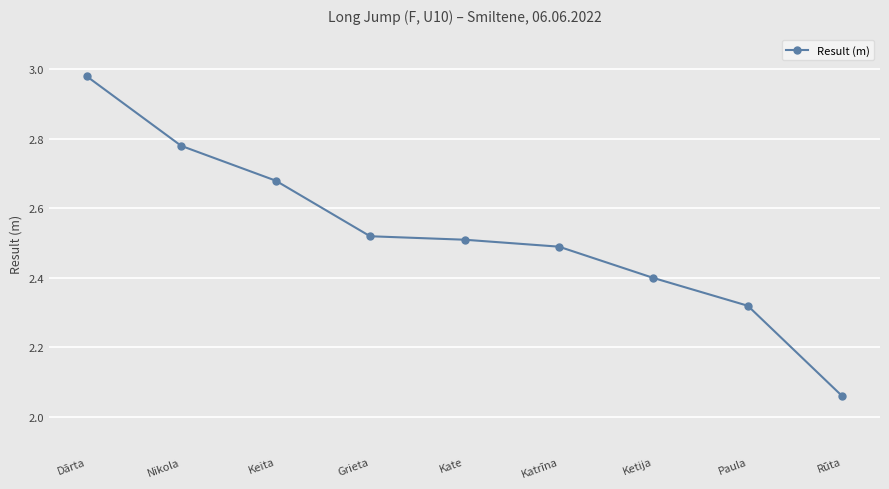

The value at Grieta is 3.7. True or false?

False